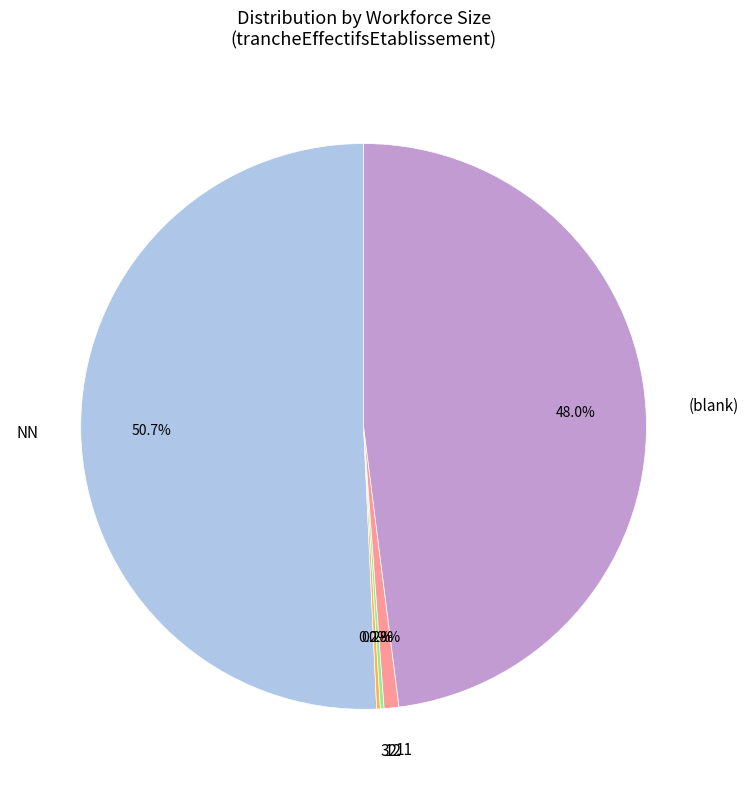

Does any single category account for the majority?

Yes